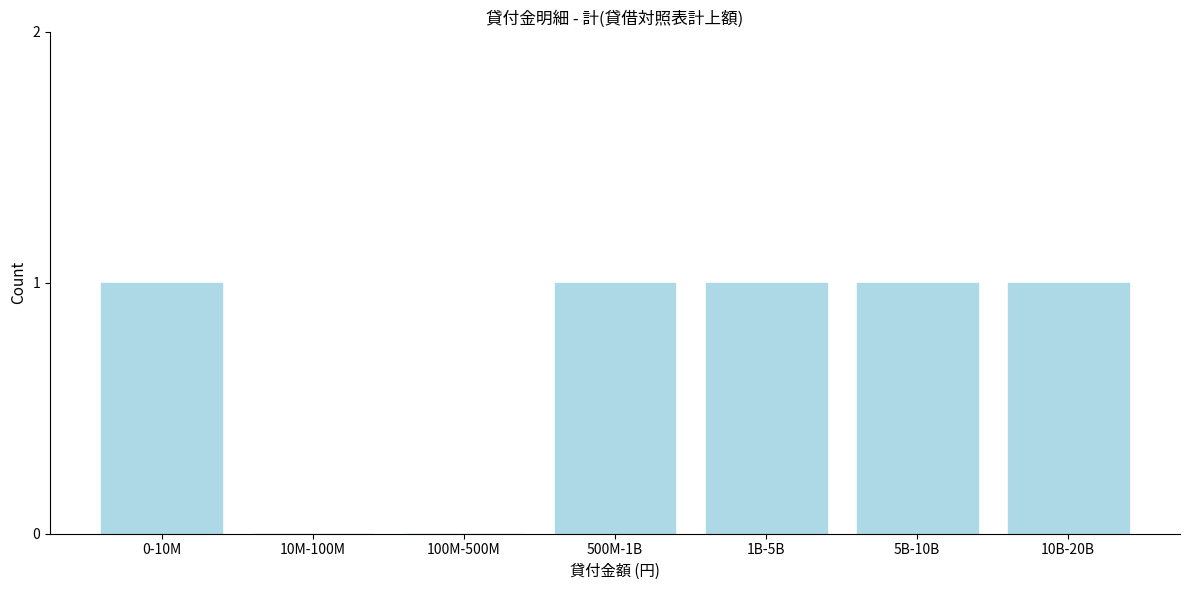

Reading right to left, transcribe all the data shown in this chart.

10B-20B=1	5B-10B=1	1B-5B=1	500M-1B=1	100M-500M=0	10M-100M=0	0-10M=1